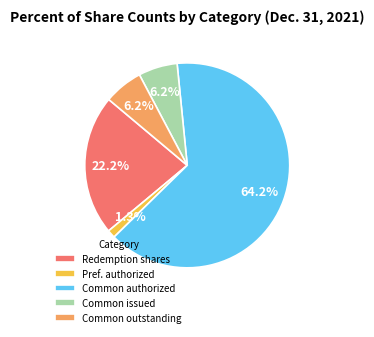

Is the sum of Common outstanding and Redemption shares greater than half?

No